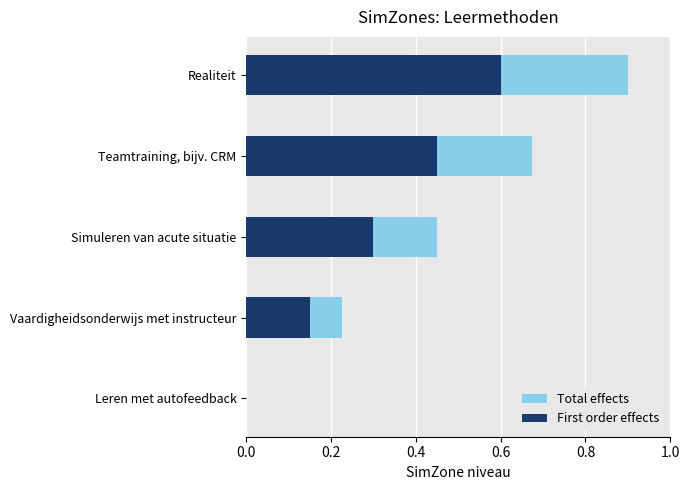

Rank the series at Teamtraining, bijv. CRM from lowest to highest value.

First order effects, Total effects